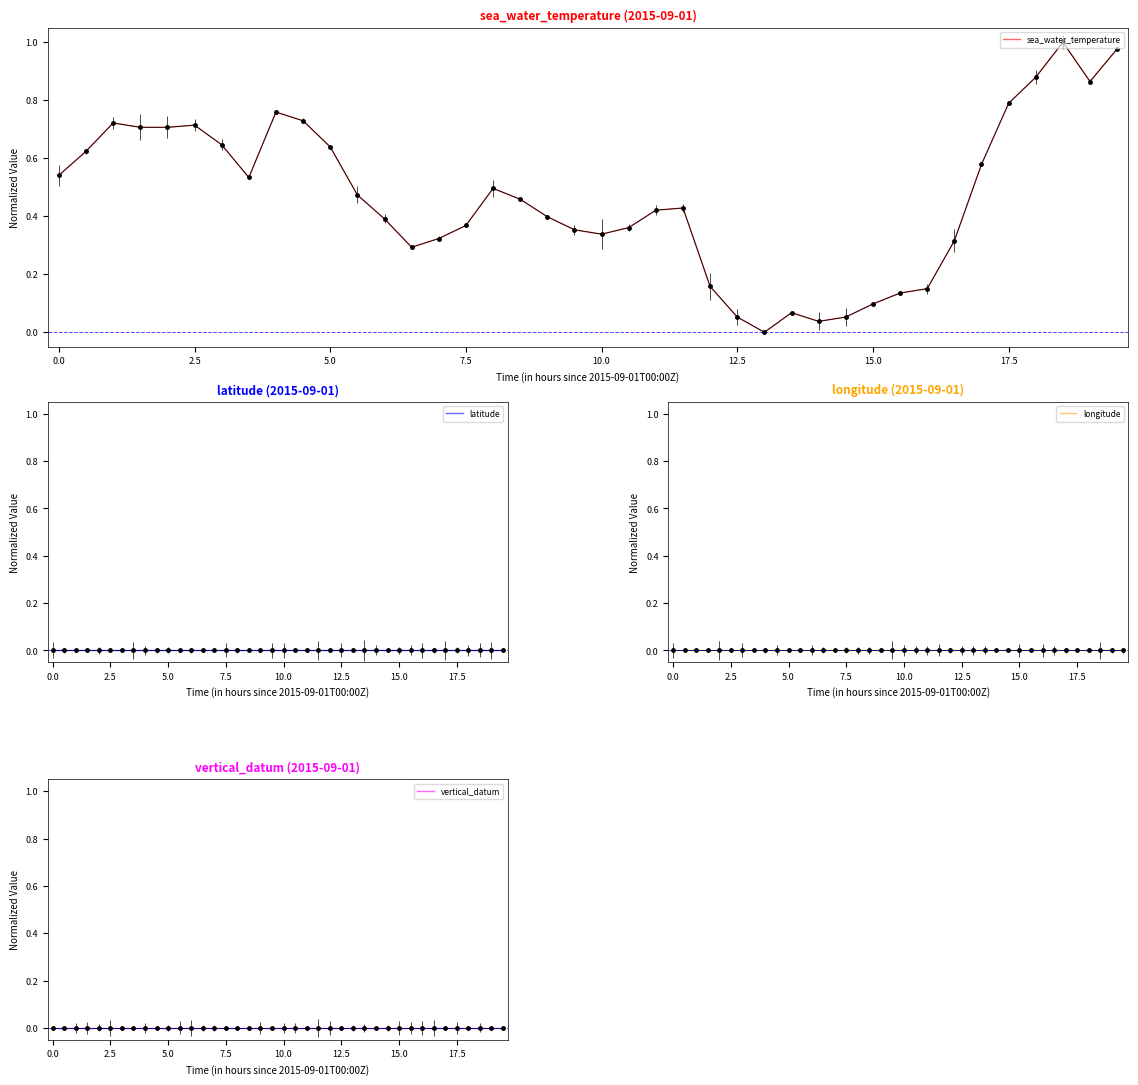

Which series has the largest total across all categories?

sea_water_temperature